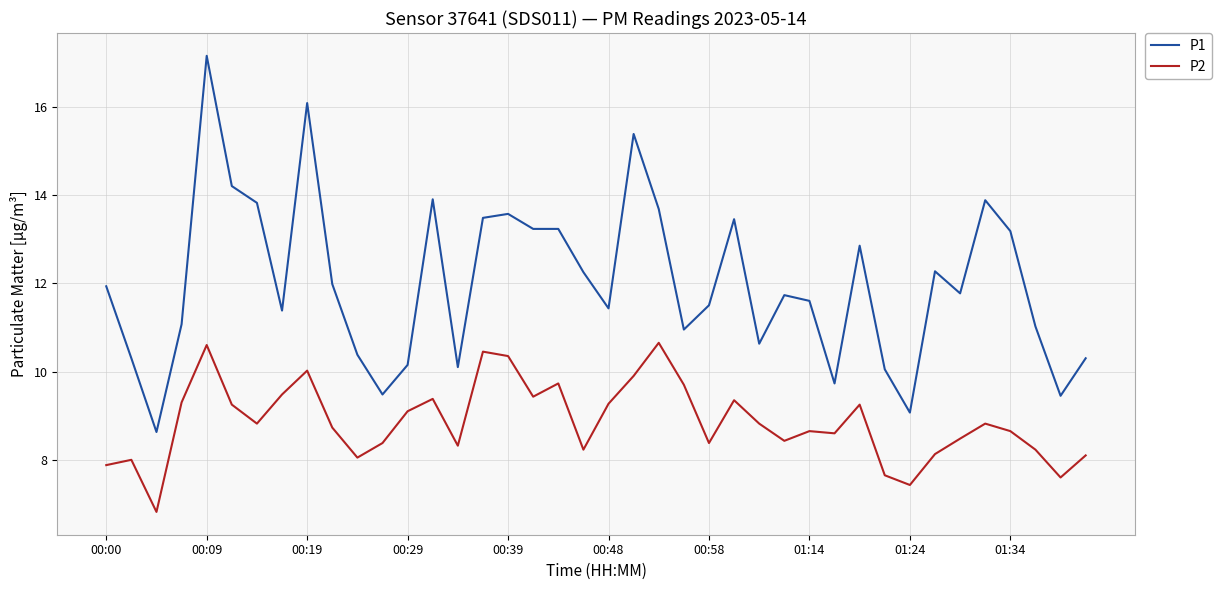

Which series has the largest total across all categories?

P1